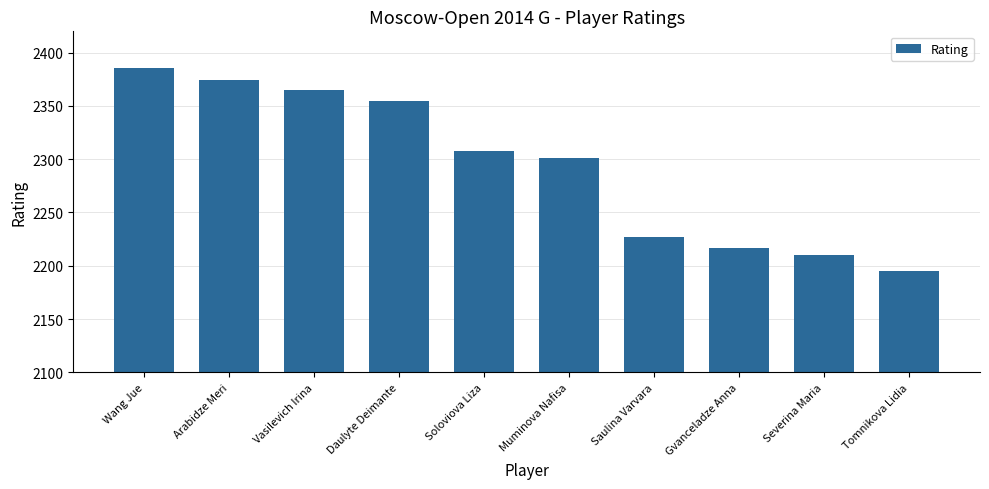

Where is the data nearest to the value 2290?

Muminova Nafisa